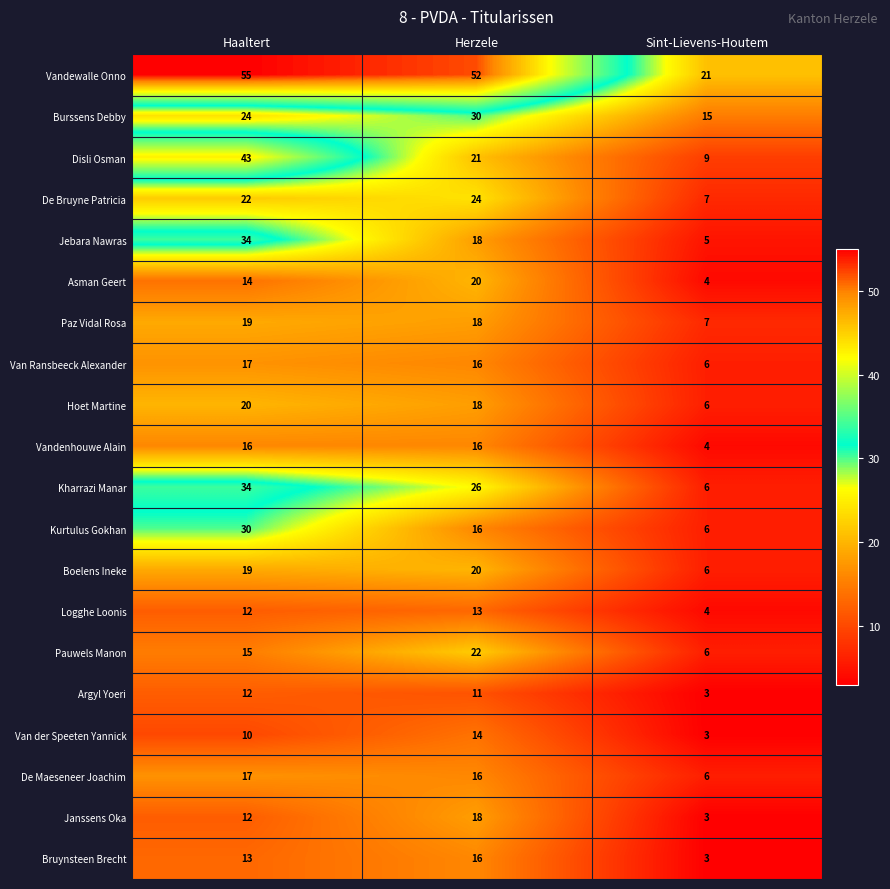

What is the spread (max minus min) of values at Herzele?

41